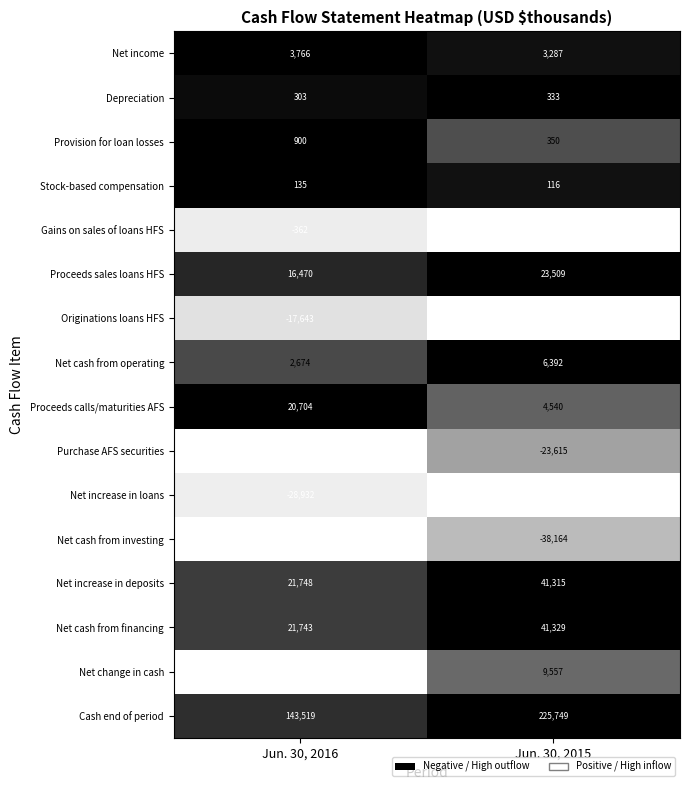

Which category has the highest value in the Purchase AFS securities series?

Jun. 30, 2015